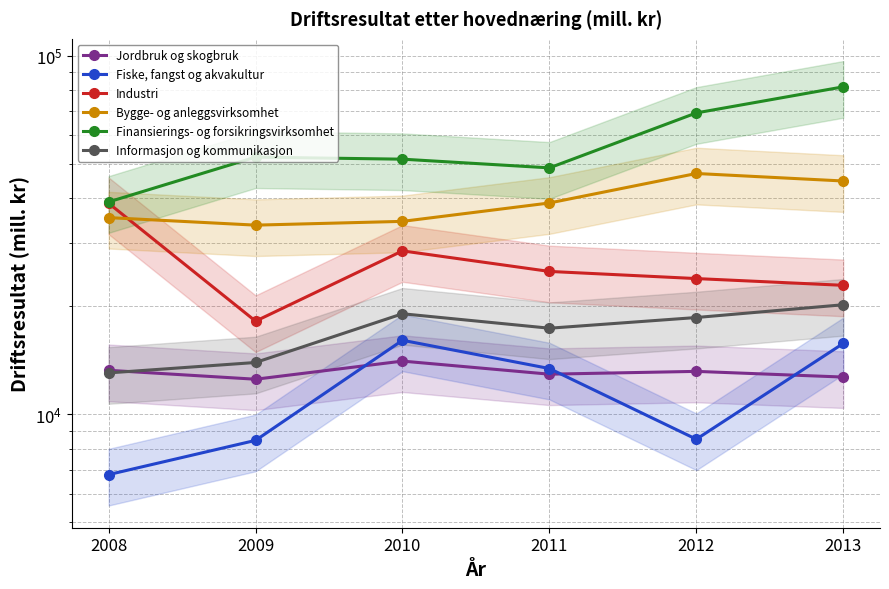

Which category has the lowest value across all series?

2008